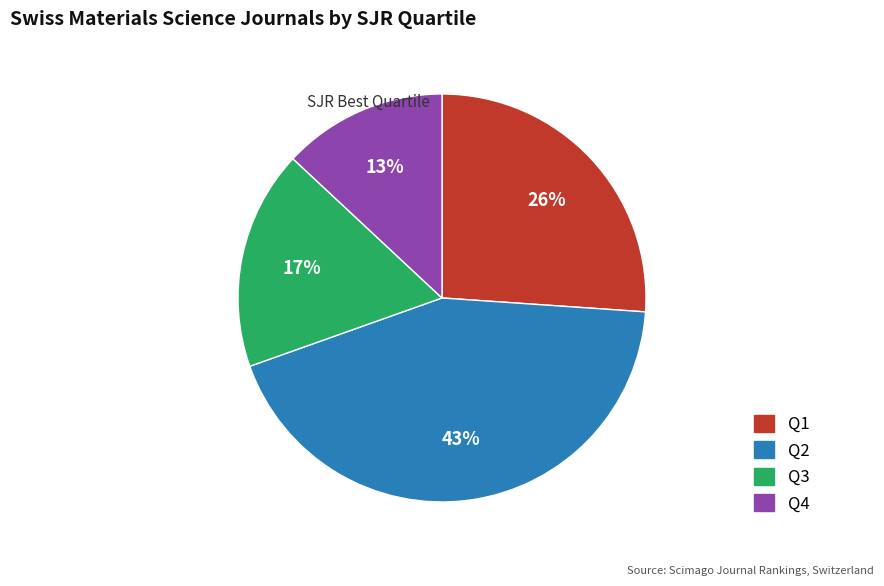

Is the sum of Q4 and Q1 greater than half?

No